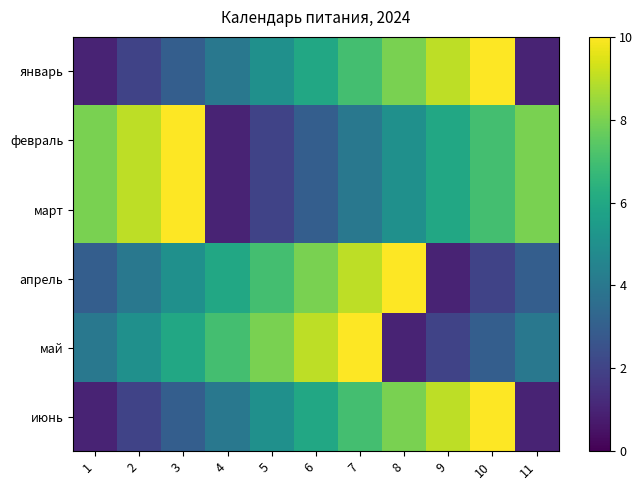

What is the total value across all series at 11?

25